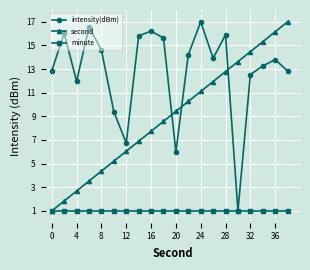

What is the value of the second point at the 2nd from the left?

1.8